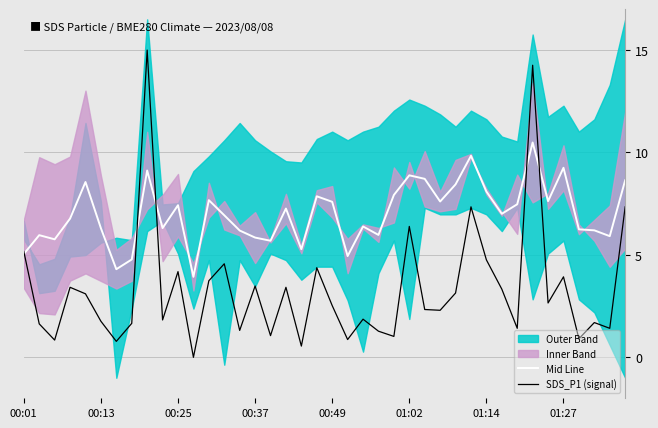

Which series has the largest range (max minus min)?

SDS_P1 (signal)